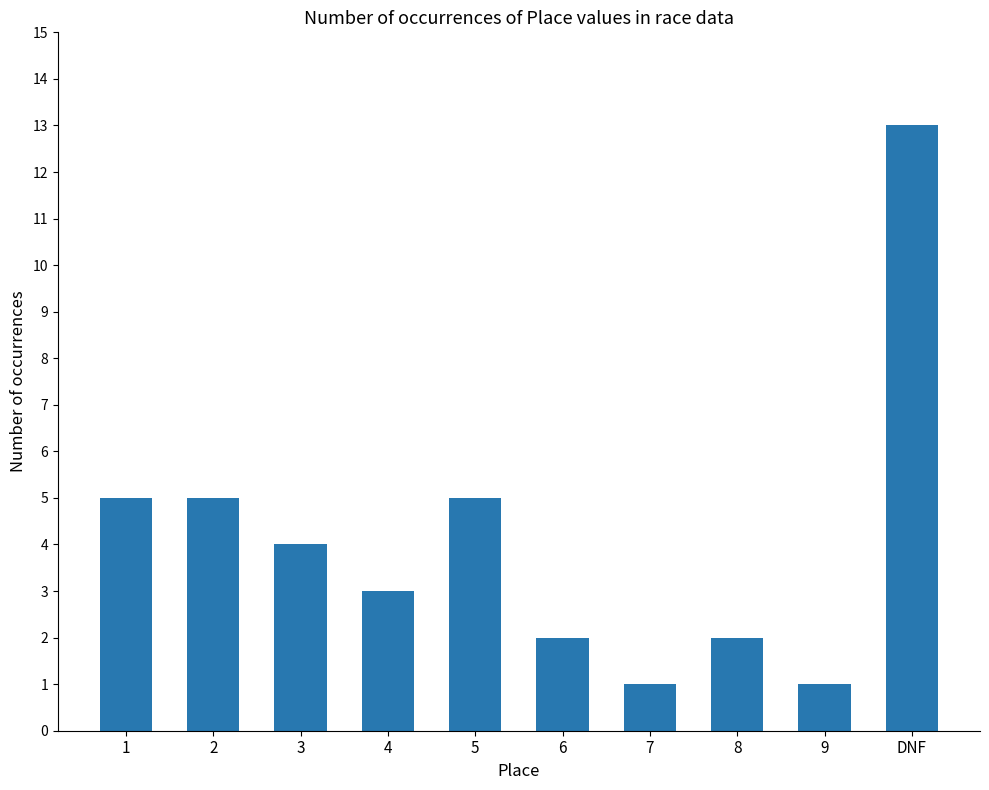

The value at 4 is 5. True or false?

False